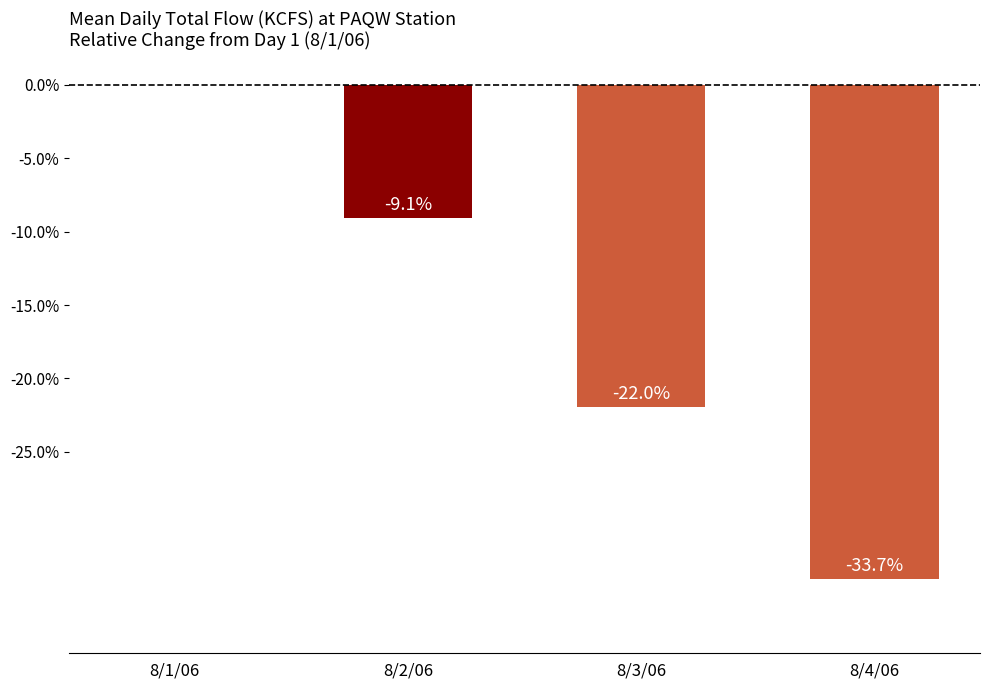

What is the difference between the values at 8/2/06 and 8/4/06?

24.6